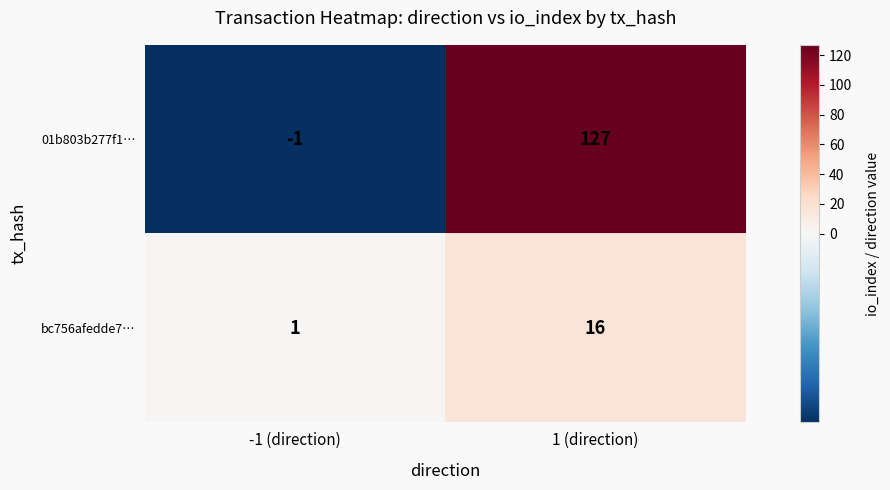

How many distinct data groups are displayed?

2